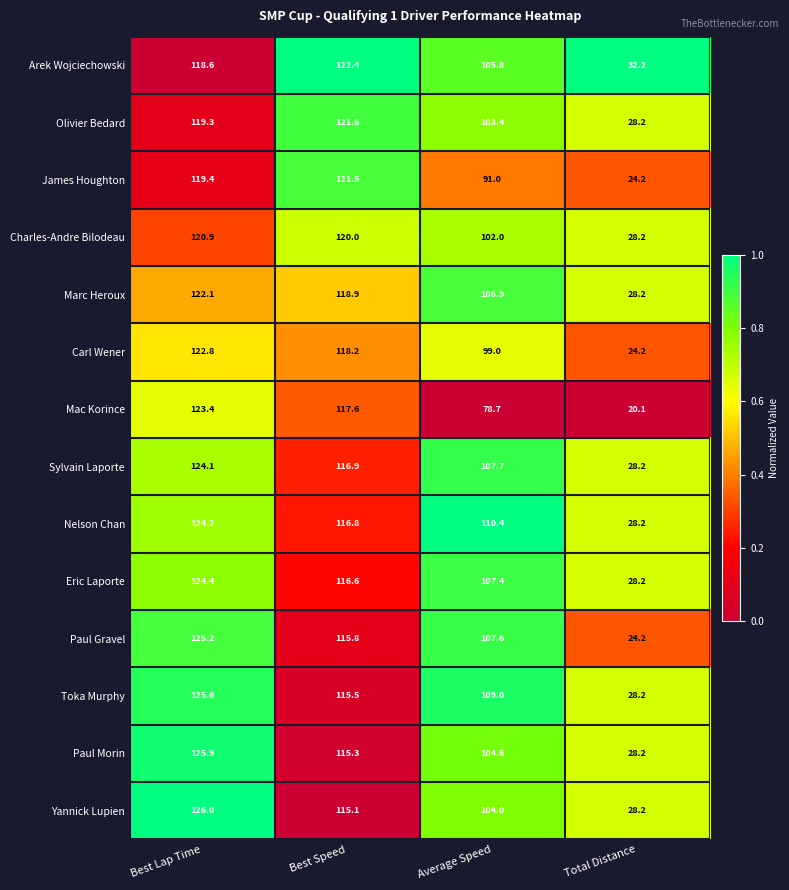

What is the average value of the Olivier Bedard series?

93.1